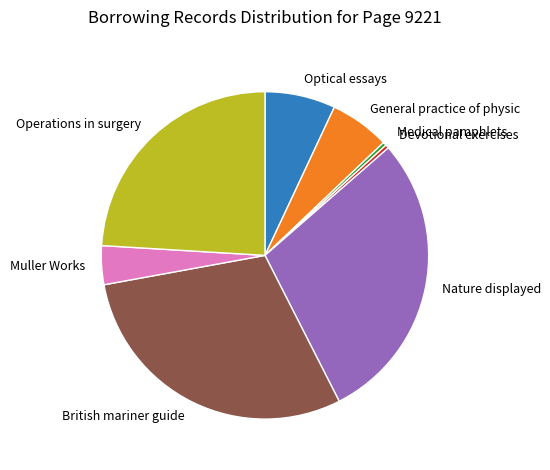

Approximately how many times larger is the value at General practice of physic compared to Devotional exercises?

17.0